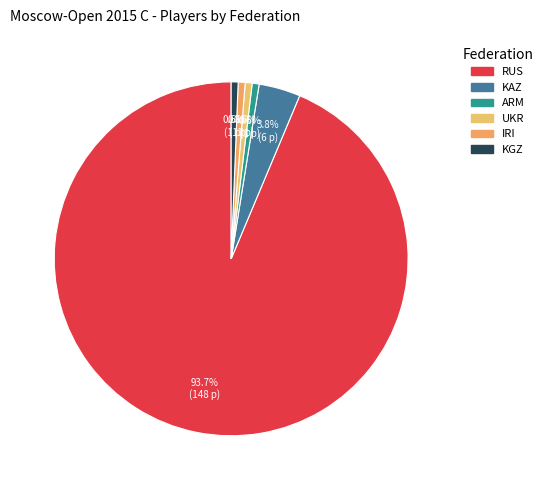

What is the ratio of the value at KAZ to the value at IRI?

6.0